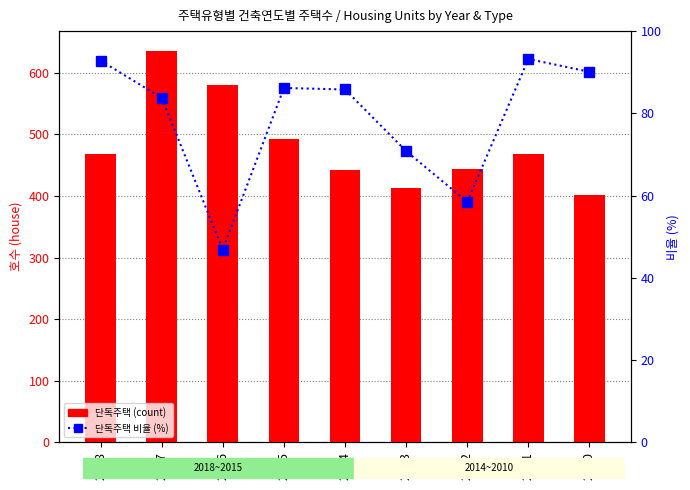

At which label does 단독주택 비율 (%) reach its minimum?

2016